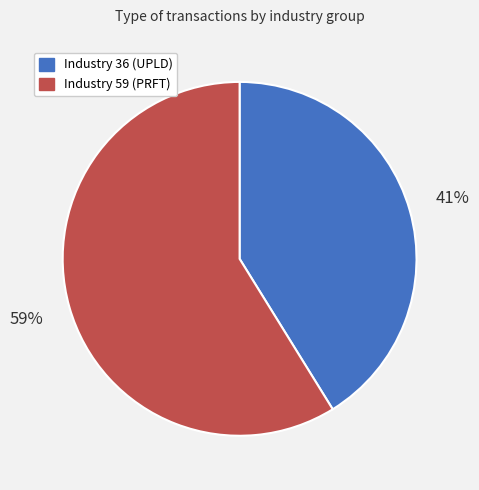

To the nearest percent, what is the average slice percentage?

50%